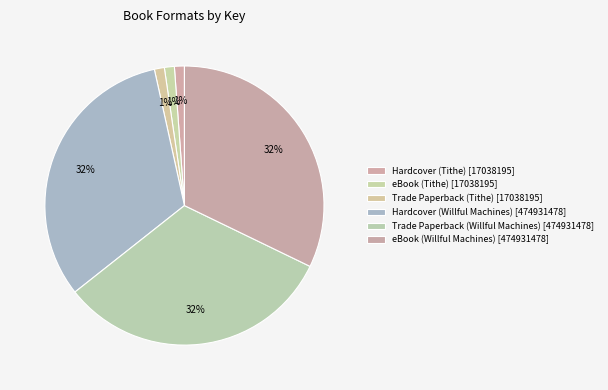

Rank the categories by value from highest to lowest.

Hardcover (Willful Machines), Trade Paperback (Willful Machines), eBook (Willful Machines), Hardcover (Tithe), eBook (Tithe), Trade Paperback (Tithe)